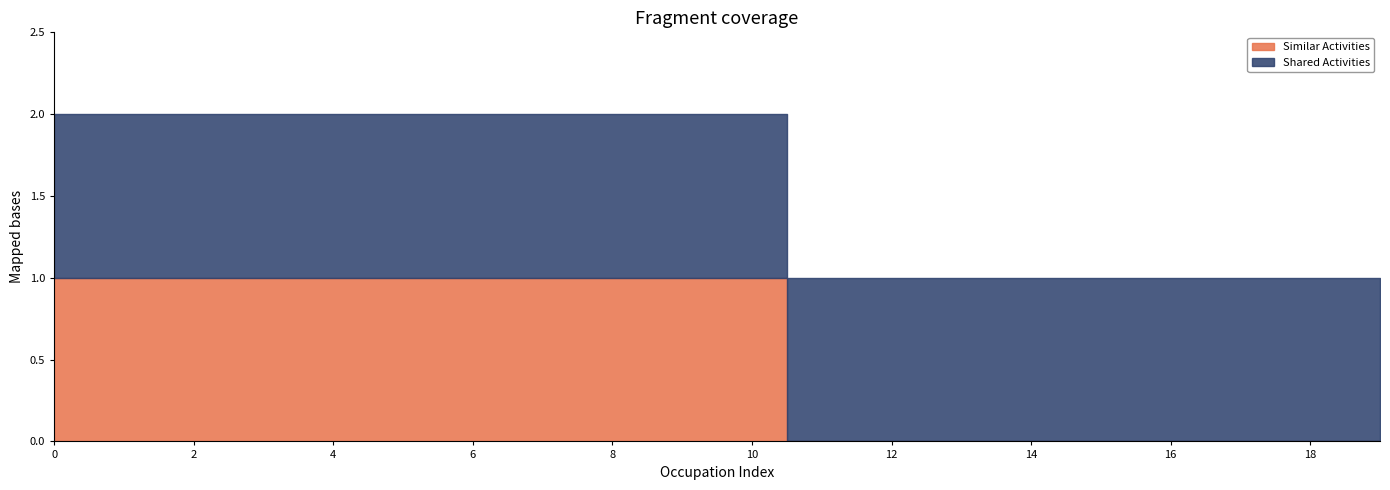

Which series has the widest spread of values?

Similar Activities